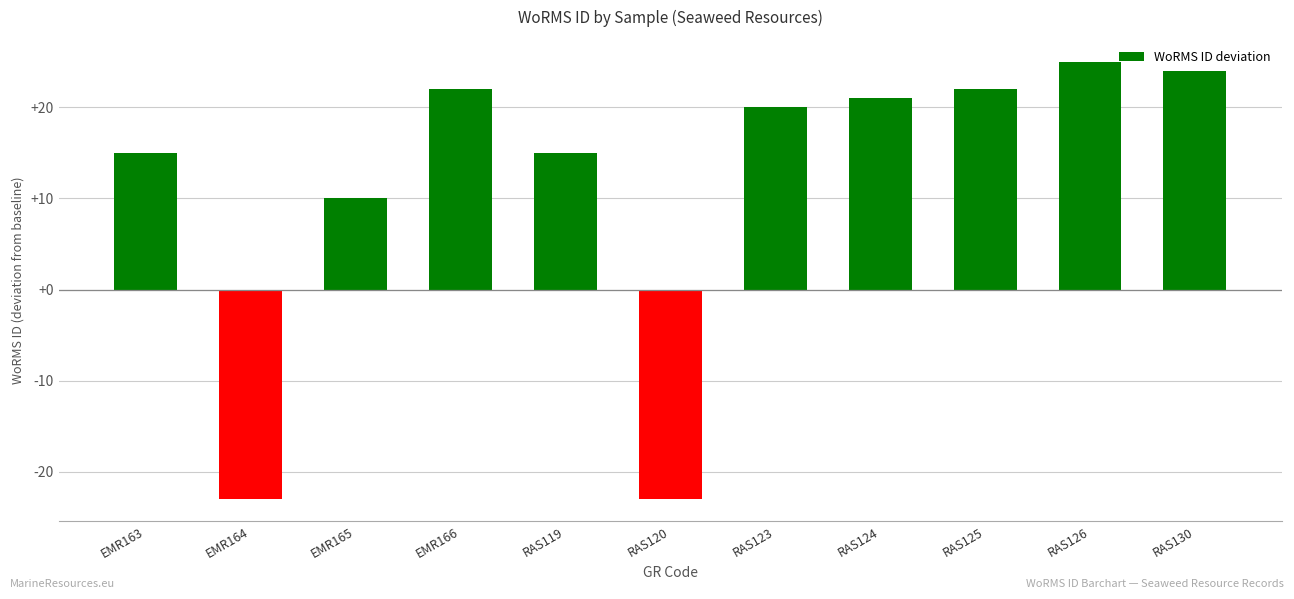

What is the maximum value shown in the chart?

25